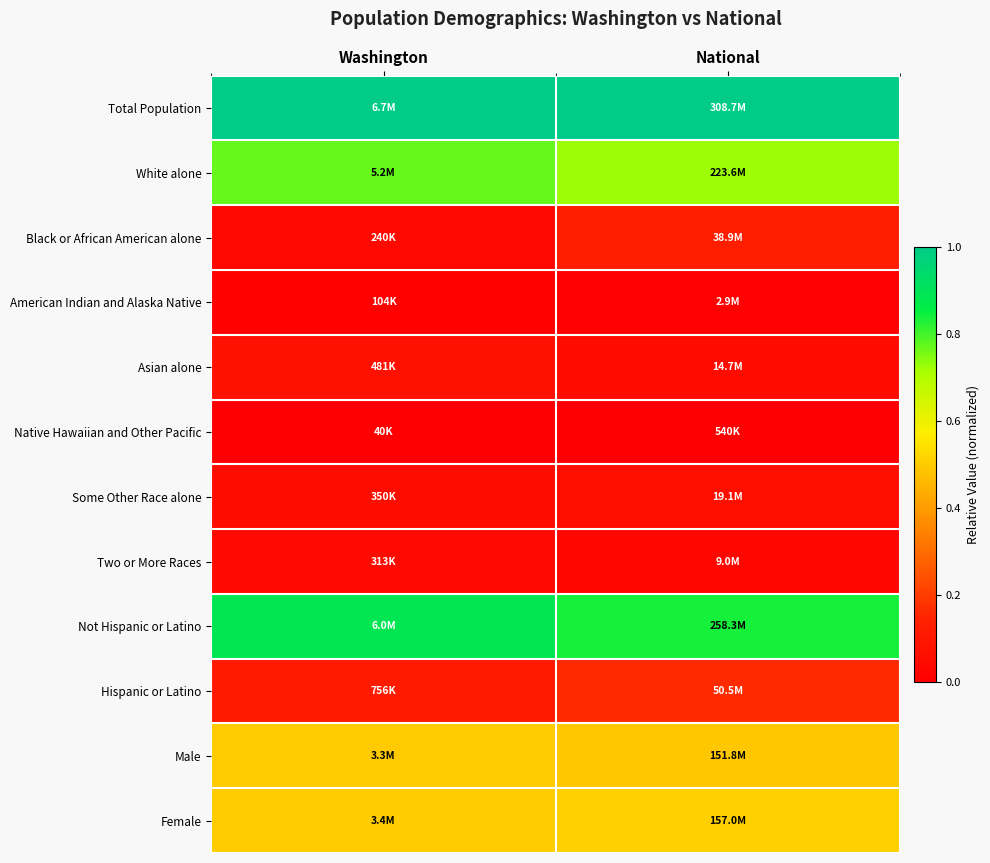

Reading left to right, extract all data points from this chart.

Total Population: Washington=1.0	National=1.0
White alone: Washington=0.8	National=0.7
Black or African American alone: Washington=0.0	National=0.1
American Indian and Alaska Native: Washington=0.0	National=0.0
Asian alone: Washington=0.1	National=0.0
Native Hawaiian and Other Pacific: Washington=0.0	National=0.0
Some Other Race alone: Washington=0.1	National=0.1
Two or More Races: Washington=0.0	National=0.0
Not Hispanic or Latino: Washington=0.9	National=0.8
Hispanic or Latino: Washington=0.1	National=0.2
Male: Washington=0.5	National=0.5
Female: Washington=0.5	National=0.5